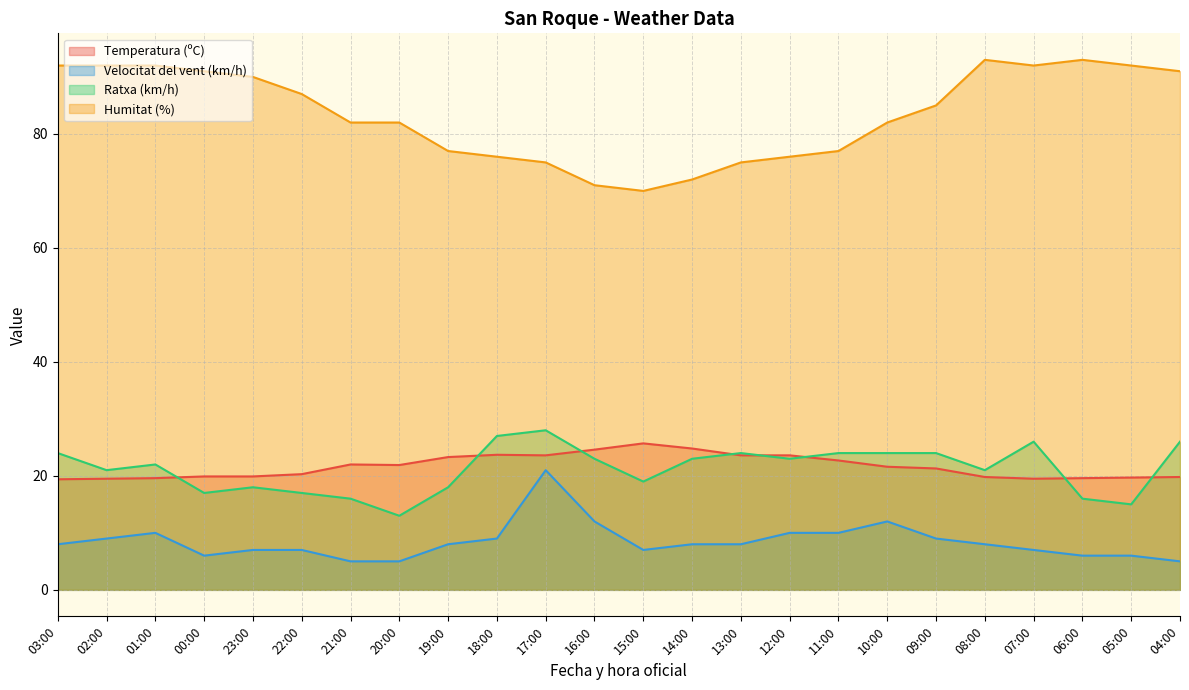

What is the minimum value shown in the chart?

5.0